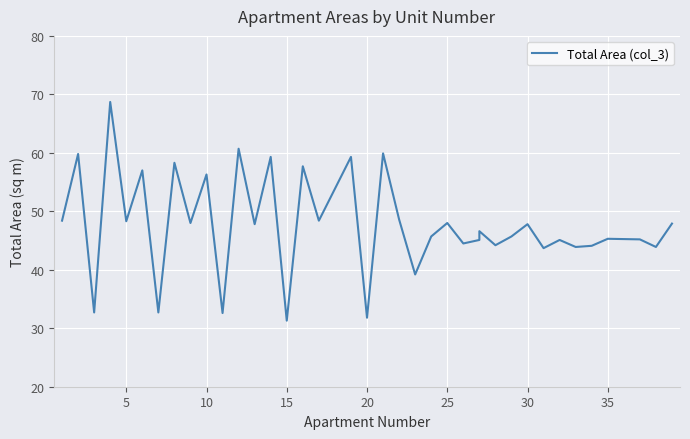

How many interior local peaks (higher than both neighbors) does the data have?

15